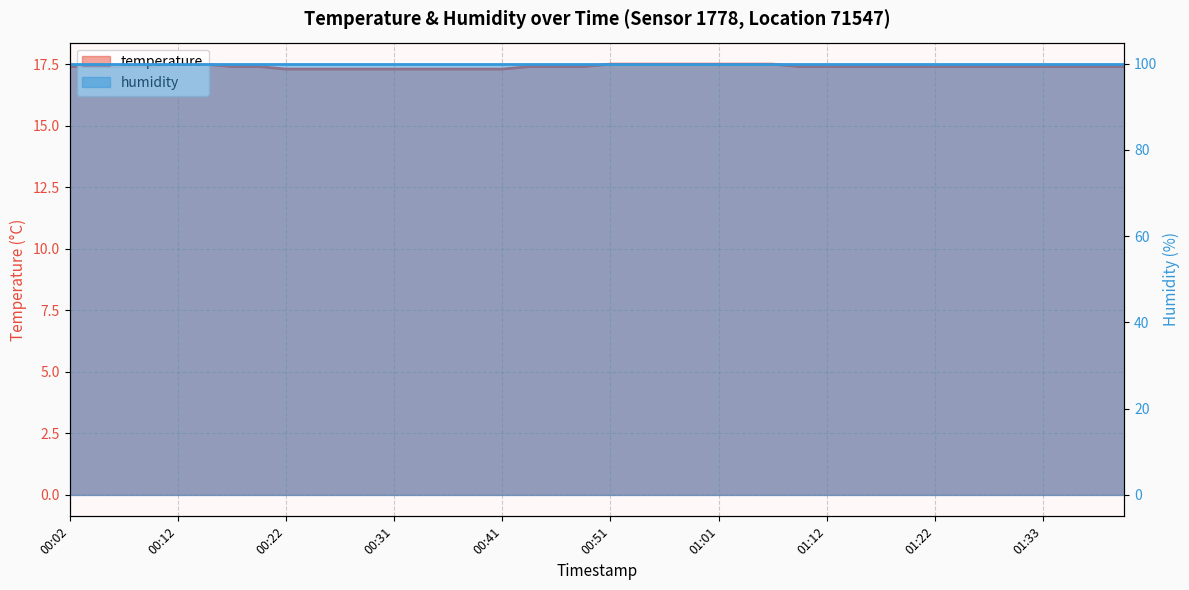

Reading left to right, extract all data points from this chart.

00:02=17.4	00:04=17.4	00:07=17.4	00:09=17.4	00:12=17.5	00:14=17.5	00:17=17.4	00:19=17.4	00:22=17.3	00:24=17.3	00:27=17.3	00:29=17.3	00:31=17.3	00:34=17.3	00:36=17.3	00:39=17.3	00:41=17.3	00:44=17.4	00:46=17.4	00:49=17.4	00:51=17.5	00:54=17.5	00:56=17.5	00:59=17.5	01:01=17.5	01:04=17.5	01:06=17.5	01:09=17.4	01:12=17.4	01:14=17.4	01:17=17.4	01:19=17.4	01:22=17.4	01:25=17.4	01:27=17.4	01:30=17.4	01:33=17.4	01:35=17.4	01:38=17.4	01:40=17.4